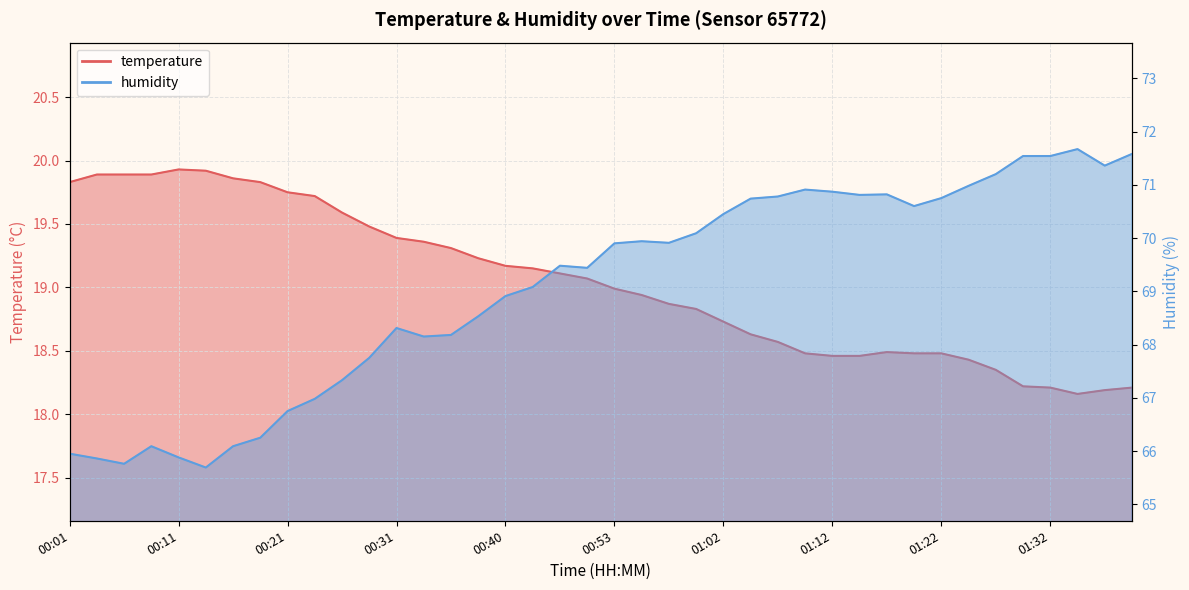

In humidity, how many points are lower than both neighbors (excluding endpoints)?

8